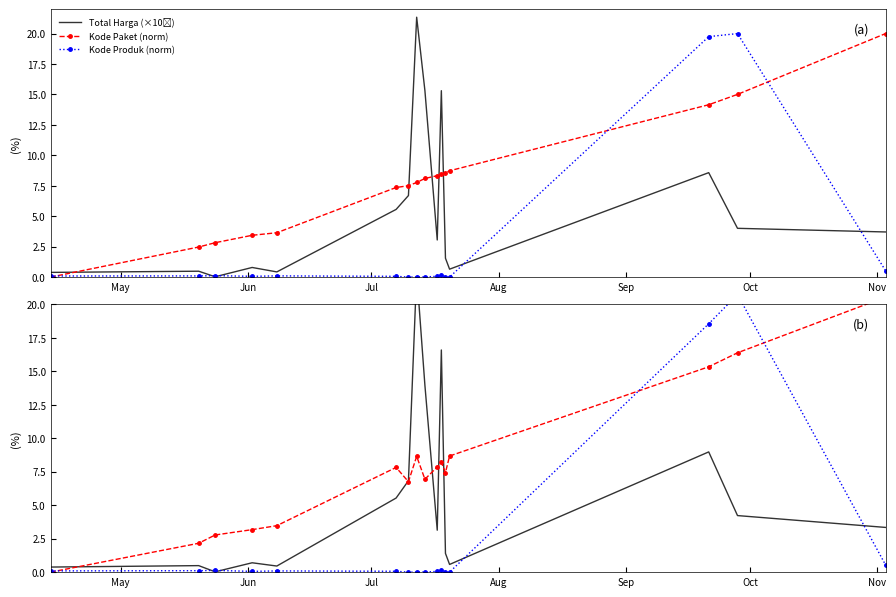

Does the chart have visible grid lines?

No